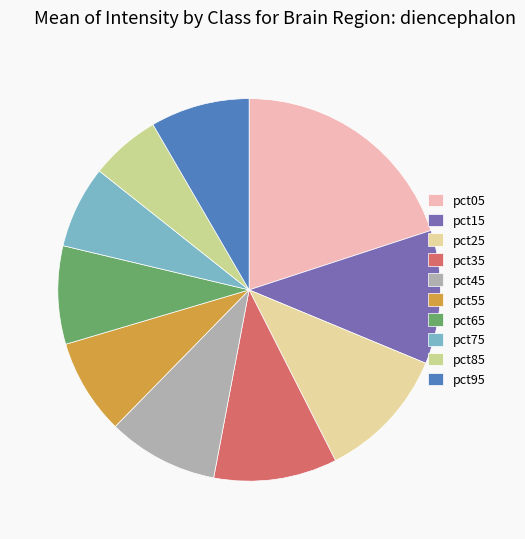

How many segments does this pie chart have?

10